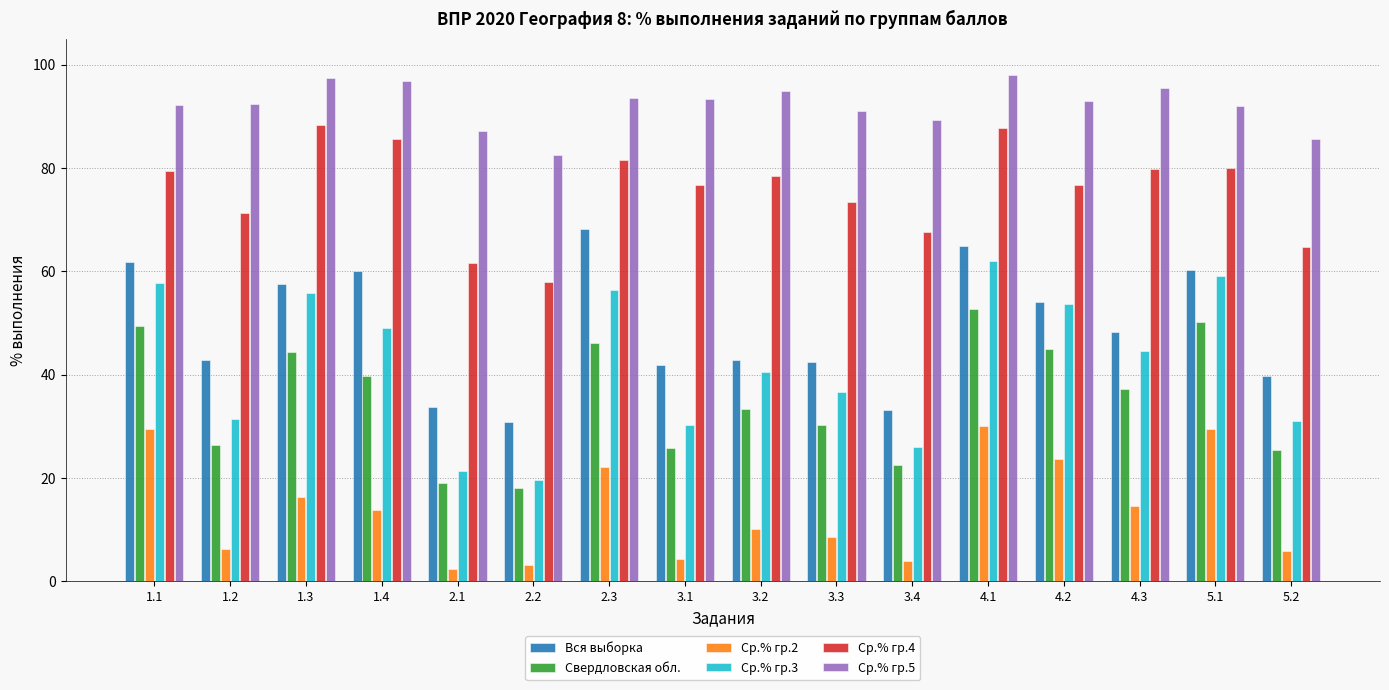

How many data points does each series have?

16